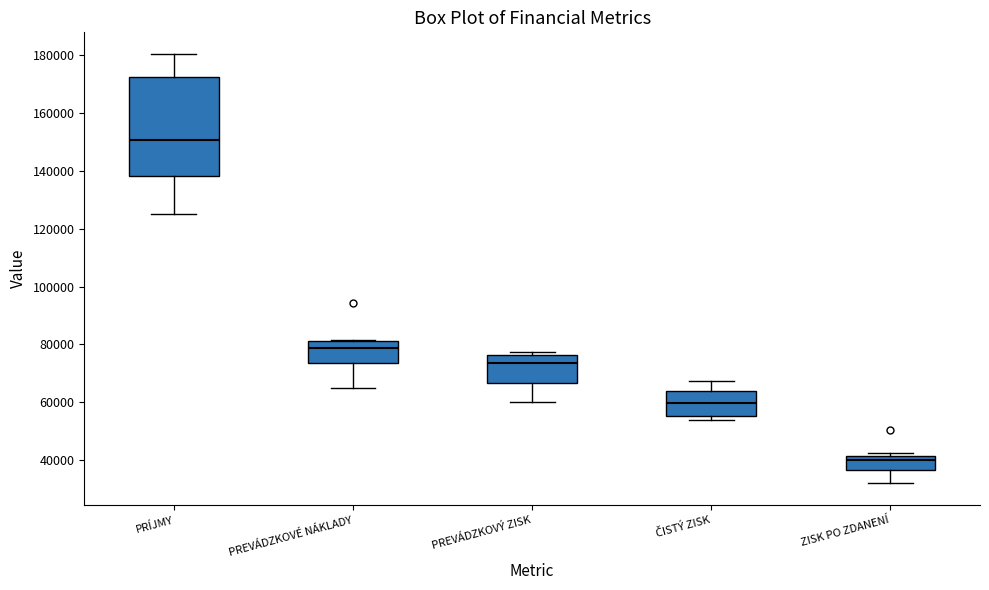

Where is the upper edge of the box for ČISTÝ ZISK on the y-axis? The values are not printed on the chart, so give them approximately, as read against the axis.

64000